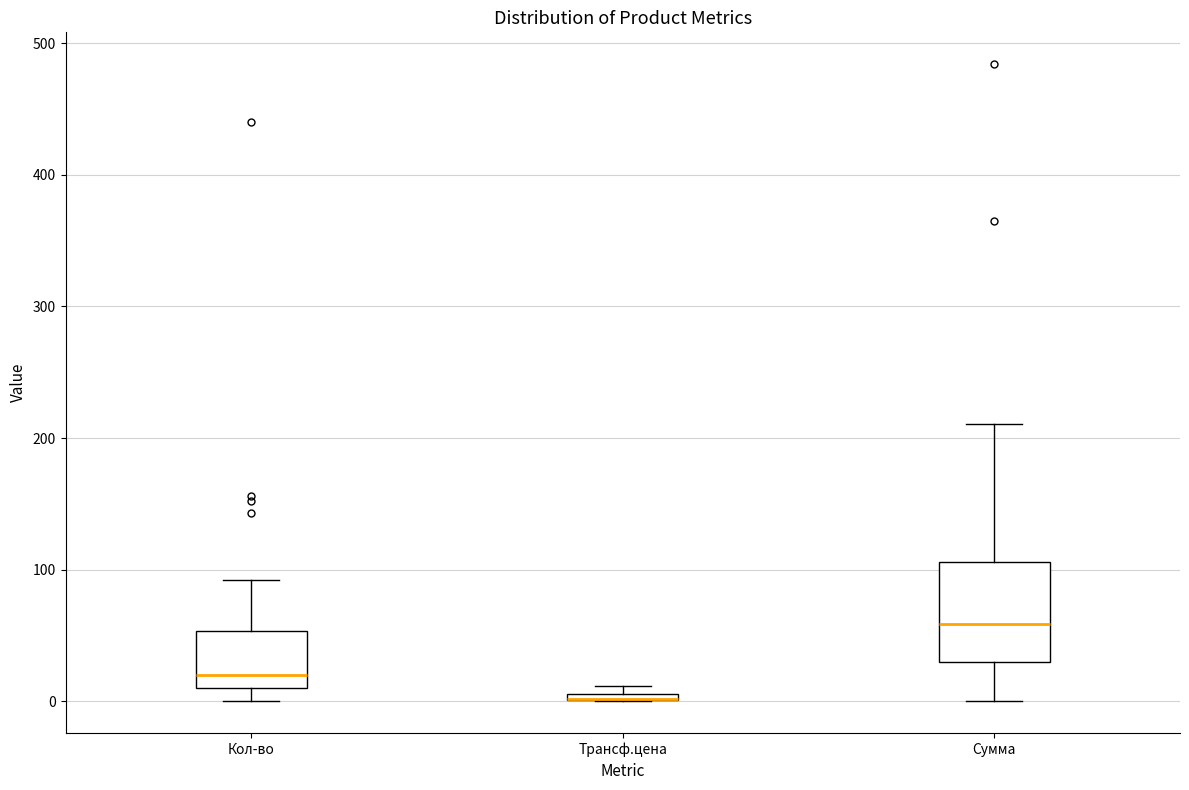

Where is the upper edge of the box for Кол-во on the y-axis? The values are not printed on the chart, so give them approximately, as read against the axis.

50